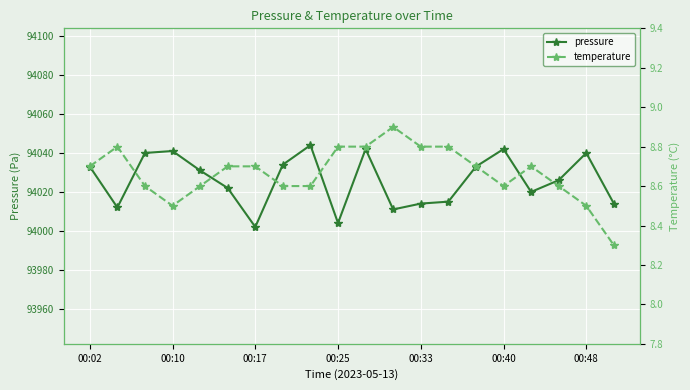

What are all the series names shown in the legend?

pressure, temperature